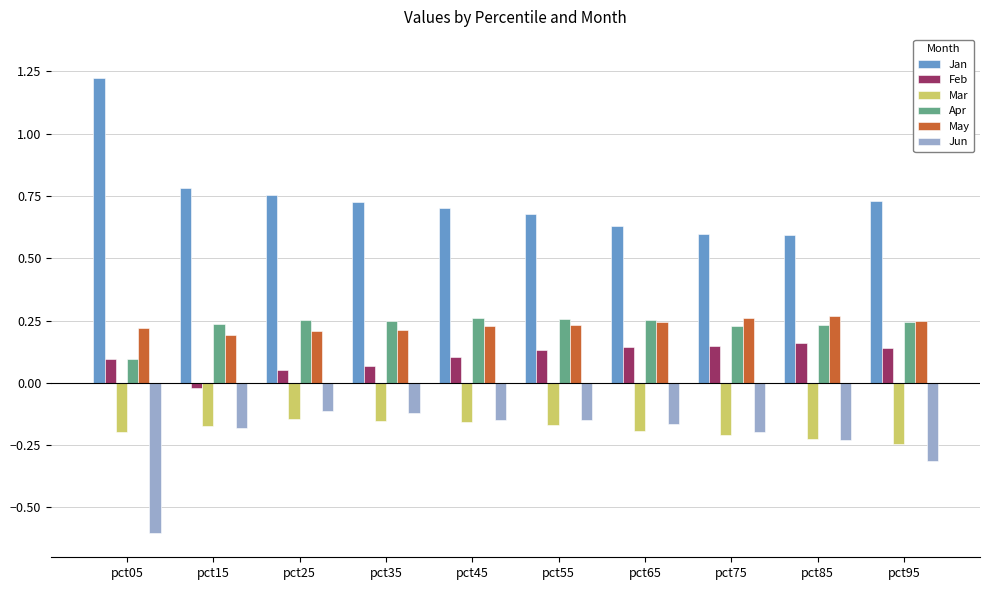

Which series has the largest range (max minus min)?

Jan